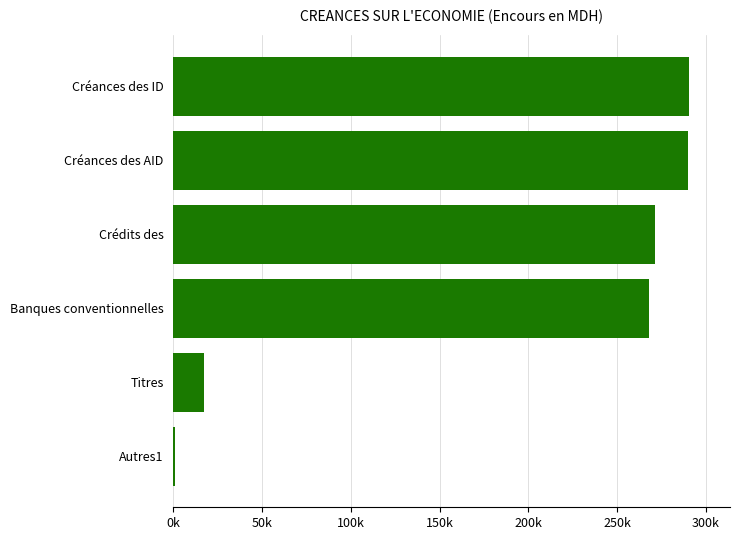

Are the bars horizontal?

Yes